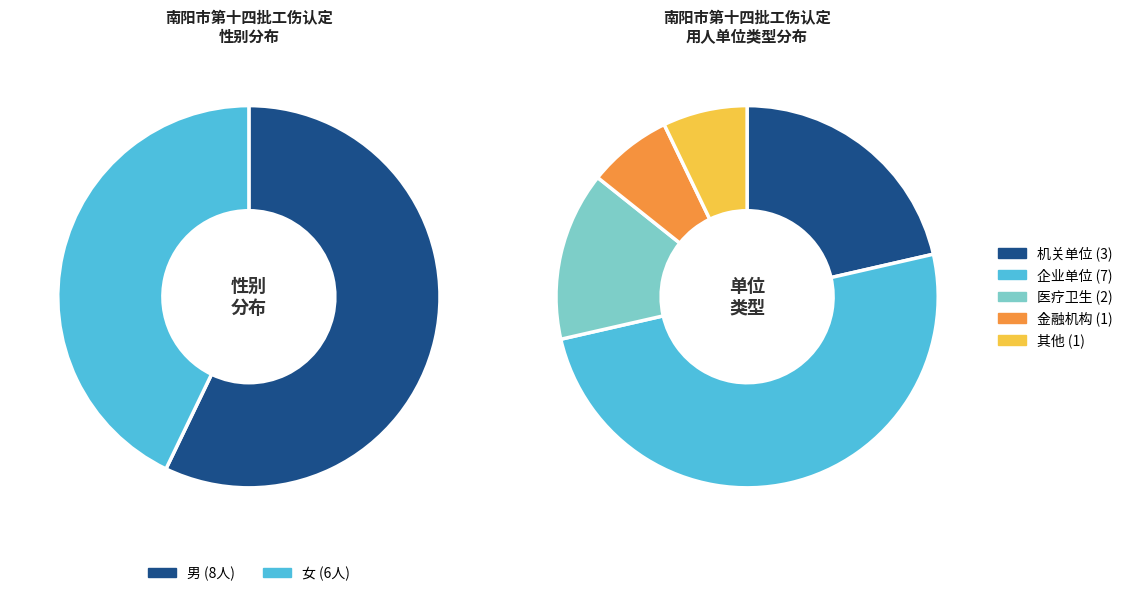

What is the change in value from 男 to 女?

-2